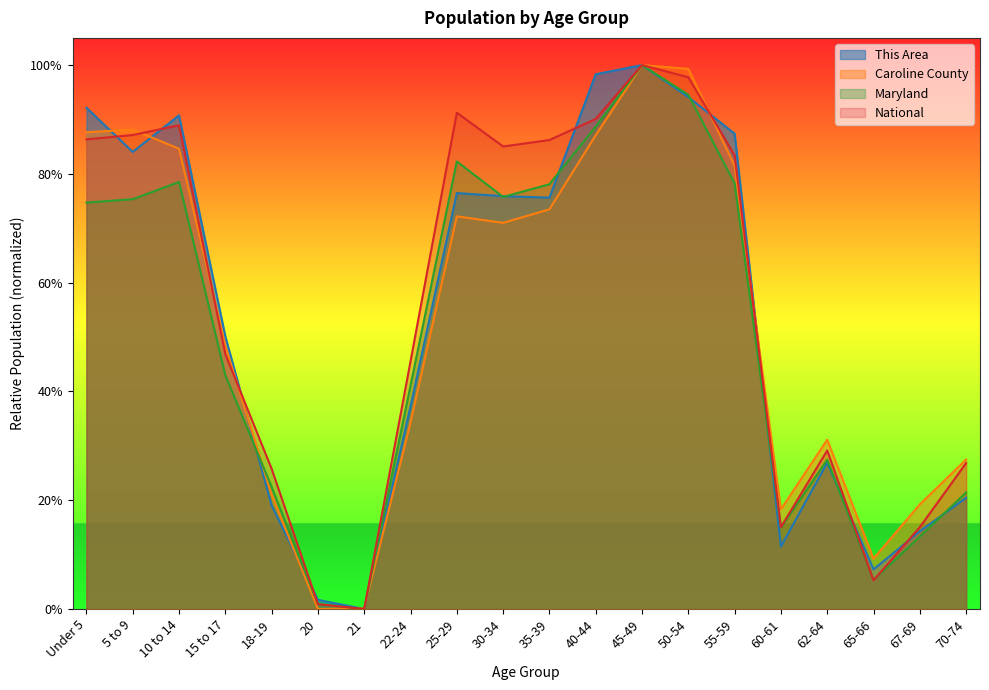

How many data points in Caroline County are above 0?

19